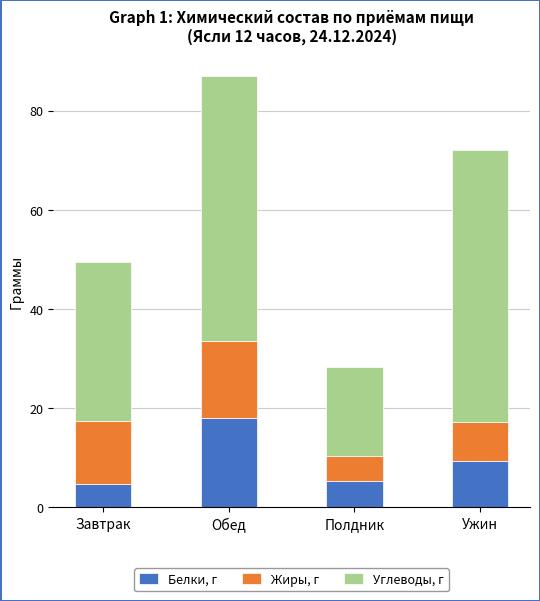

The value of Белки, г at Полдник is 9.0. True or false?

False